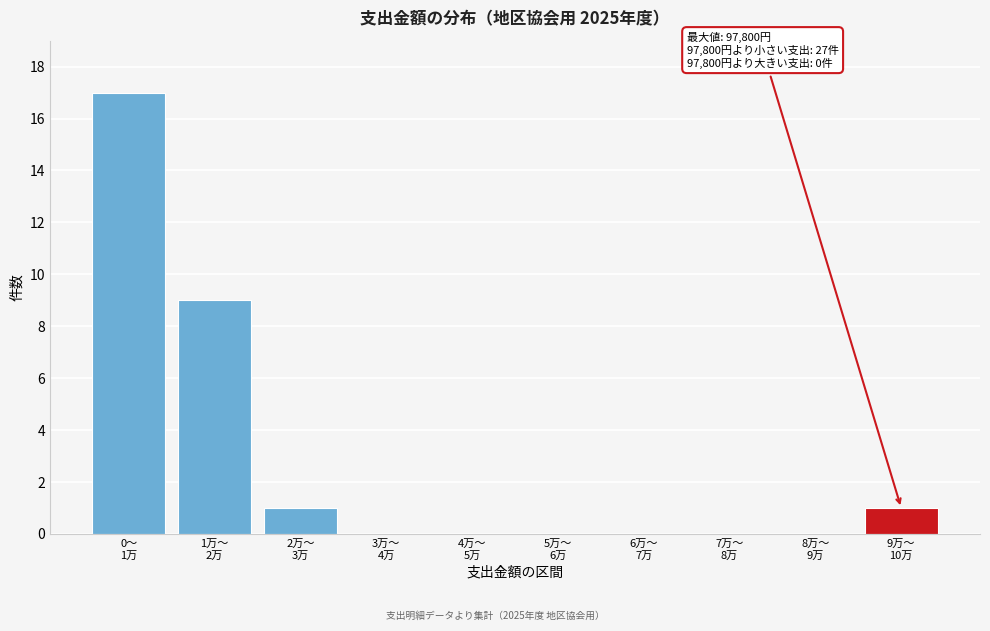

What is the sum of all values?

28